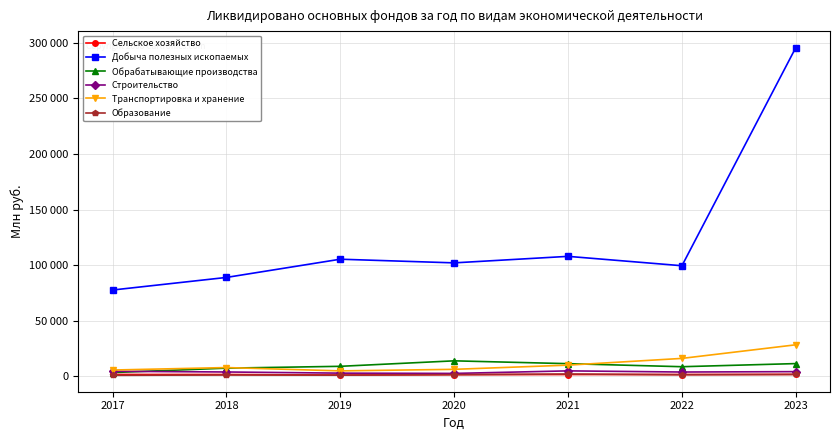

What is the value of the Строительство point at the 1st from the left?

4592